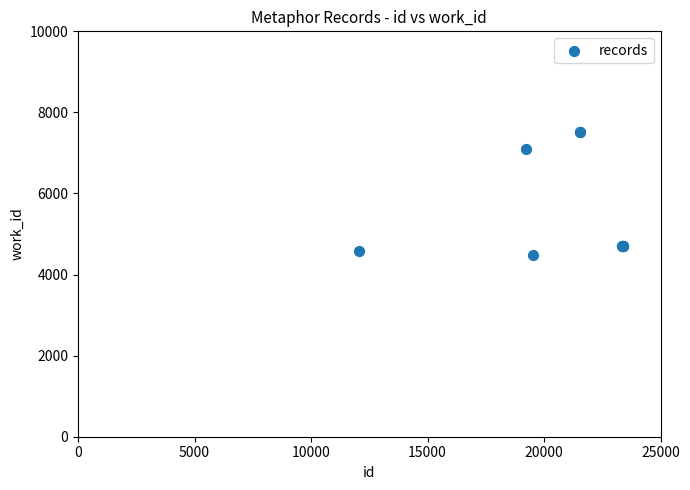

What Y value in the scatter plot is closest to 5991?

7099